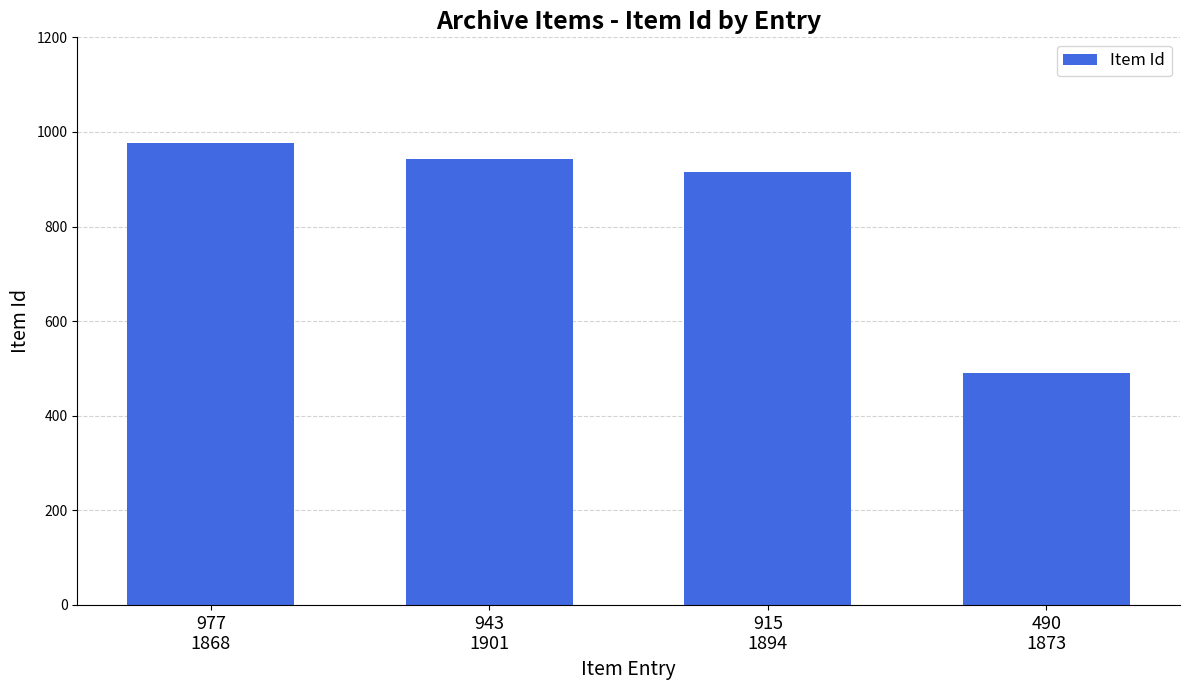

Is it true that the value at 977
1868 is 619?

False